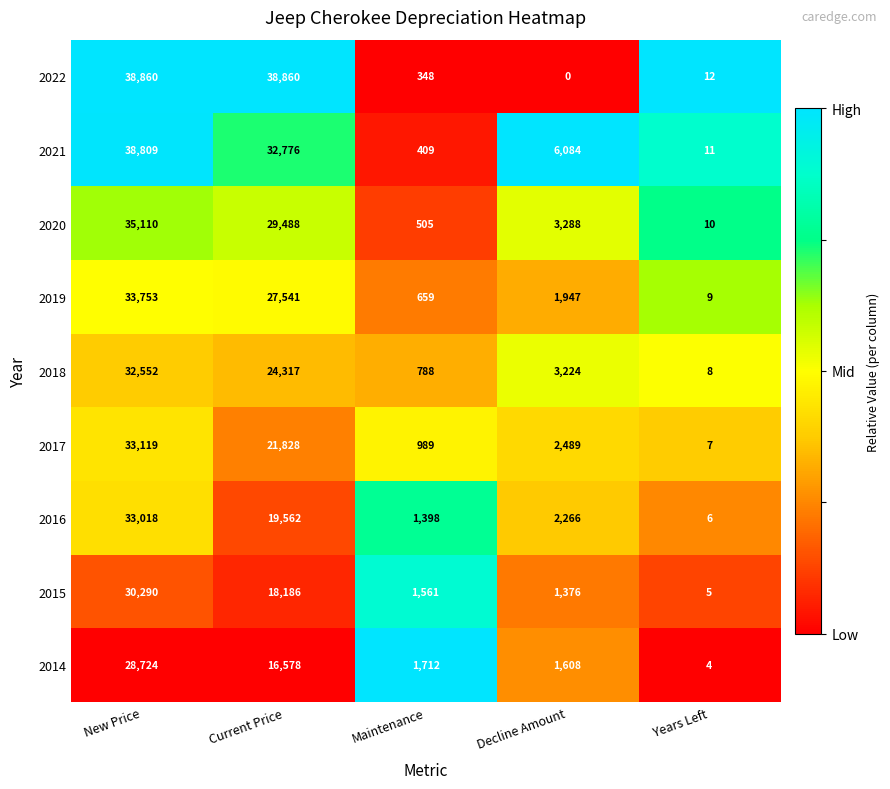

What is the spread (max minus min) of values at Current Price?

22282